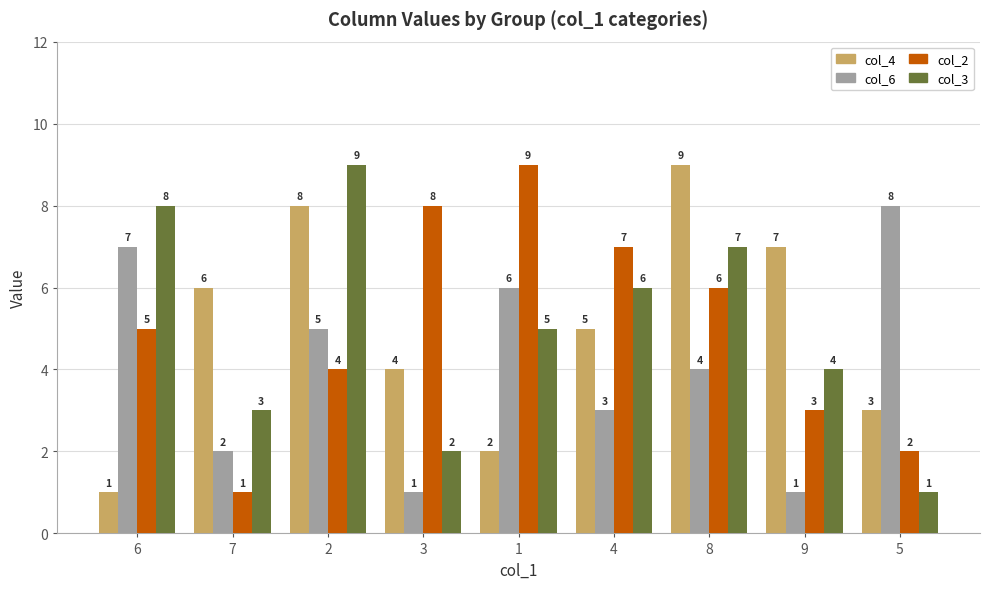

What is the spread (max minus min) of values at 7?

5